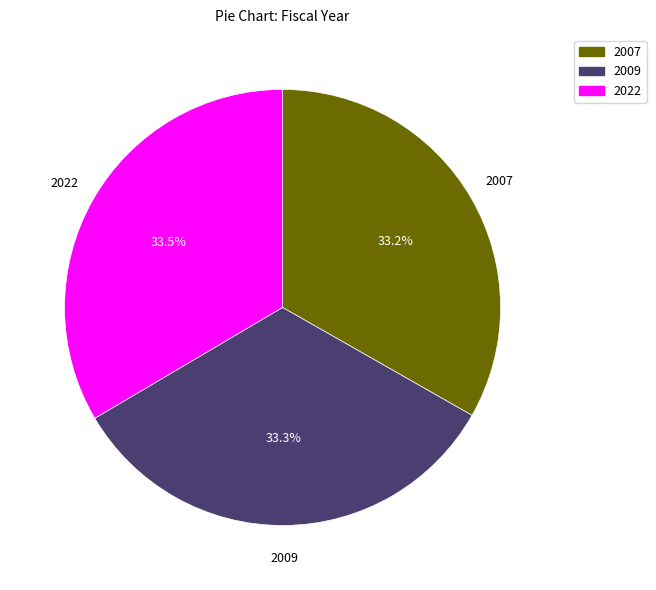

Is there a majority slice in this chart?

No